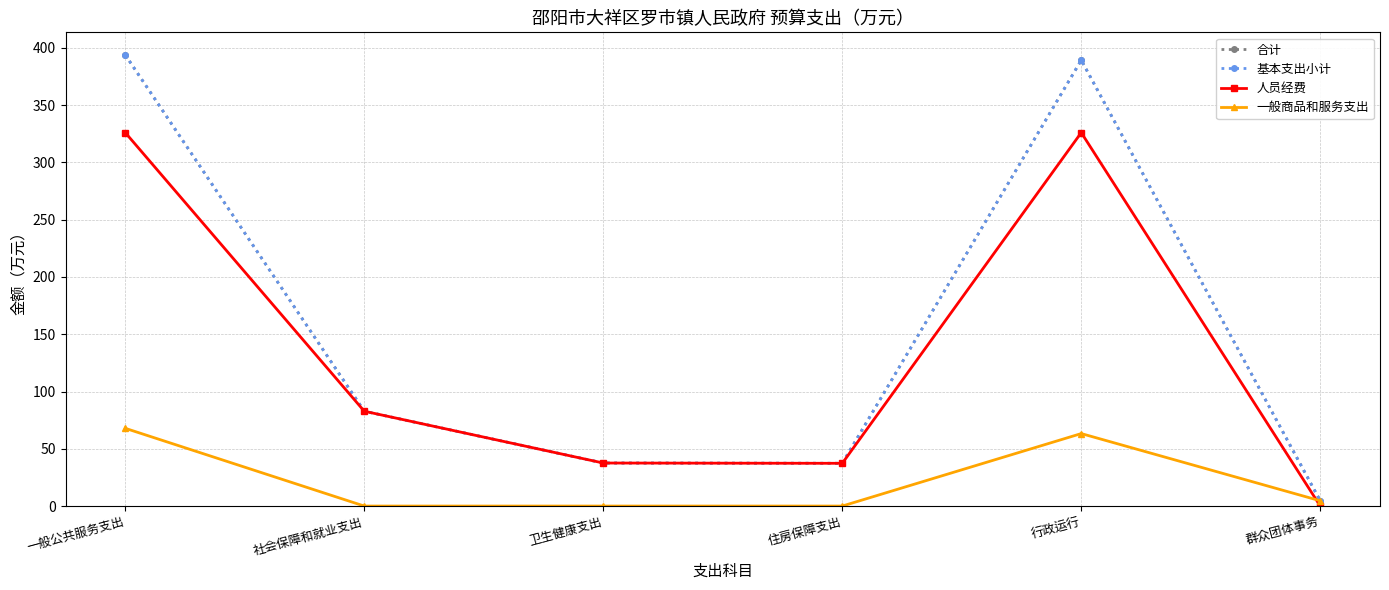

Does the chart have visible grid lines?

Yes